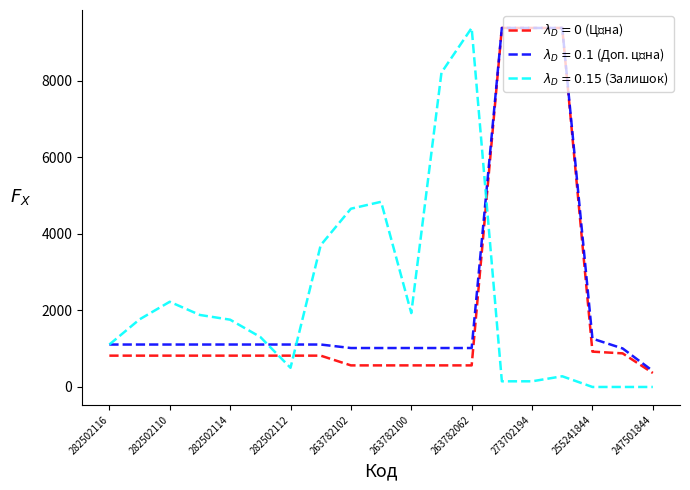

Does the chart display data point markers on the line(s)?

No